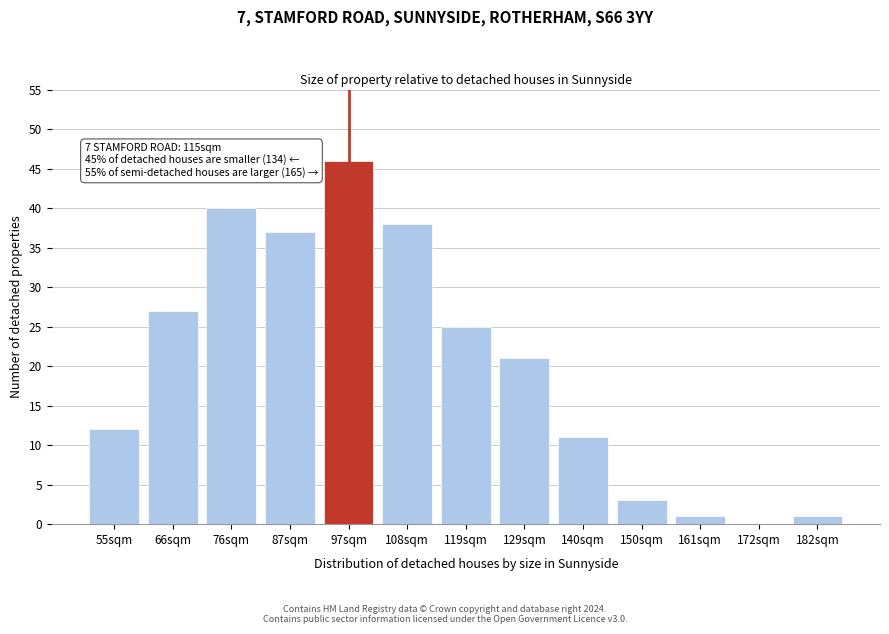

Reading left to right, transcribe all the data shown in this chart.

55sqm=12	66sqm=27	76sqm=40	87sqm=37	97sqm=46	108sqm=38	119sqm=25	129sqm=21	140sqm=11	150sqm=3	161sqm=1	172sqm=0	182sqm=1